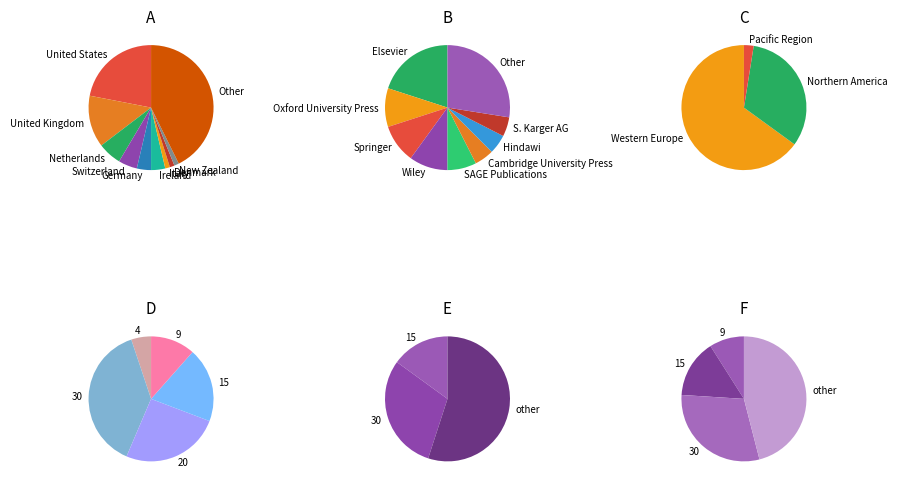

What percentage is the United Kingdom slice, to the nearest percent?

13%